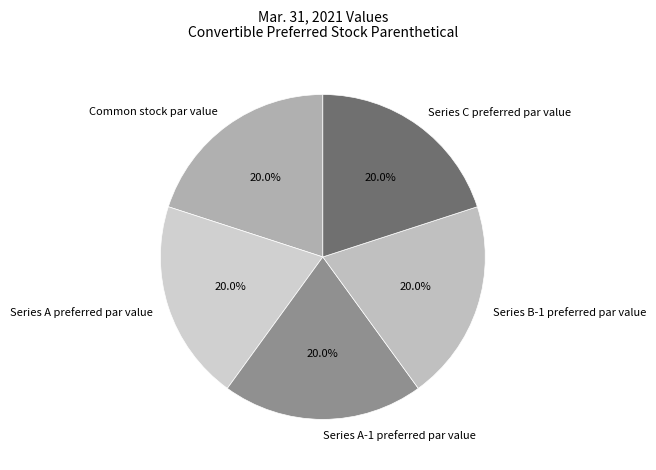

Count the number of slices in the pie.

5